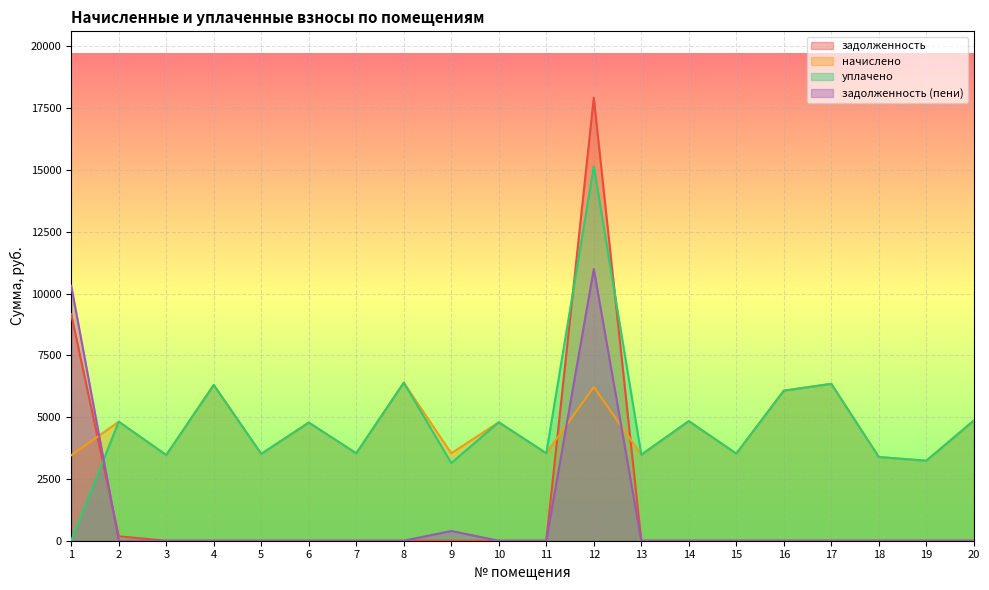

What is the difference between the maximum and minimum values in the задолженность (пени) series?

10993.2